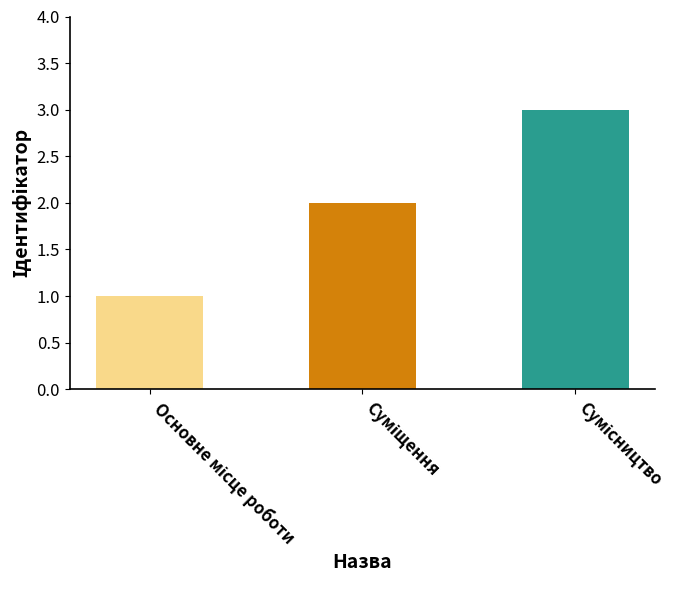

Where does the data first go above 2?

Сумісництво